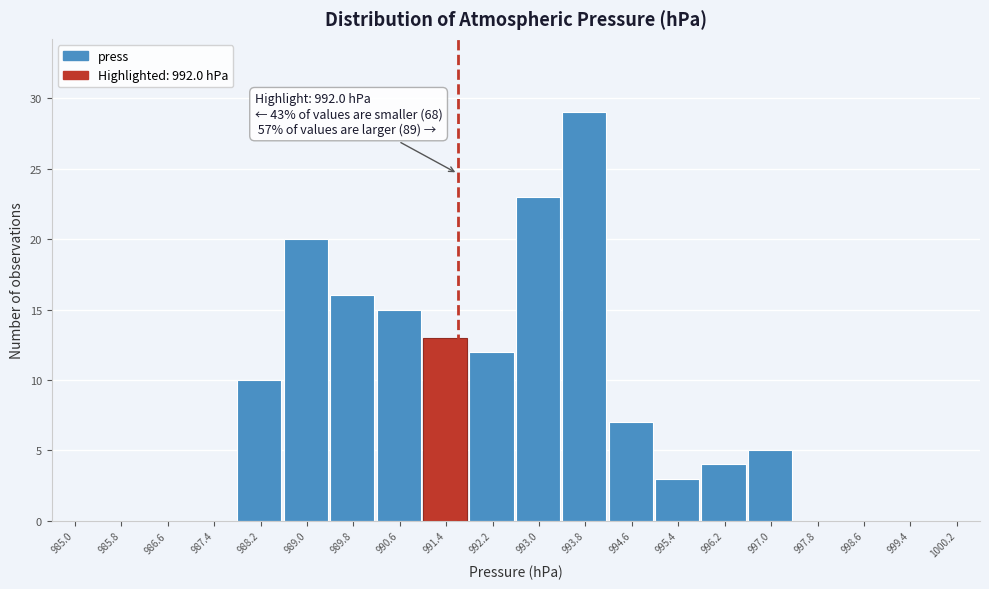

Reading left to right, list all the values displayed in this chart.

985.0=0	985.8=0	986.6=0	987.4=0	988.2=10	989.0=20	989.8=16	990.6=15	991.4=13	992.2=12	993.0=23	993.8=29	994.6=7	995.4=3	996.2=4	997.0=5	997.8=0	998.6=0	999.4=0	1000.2=0